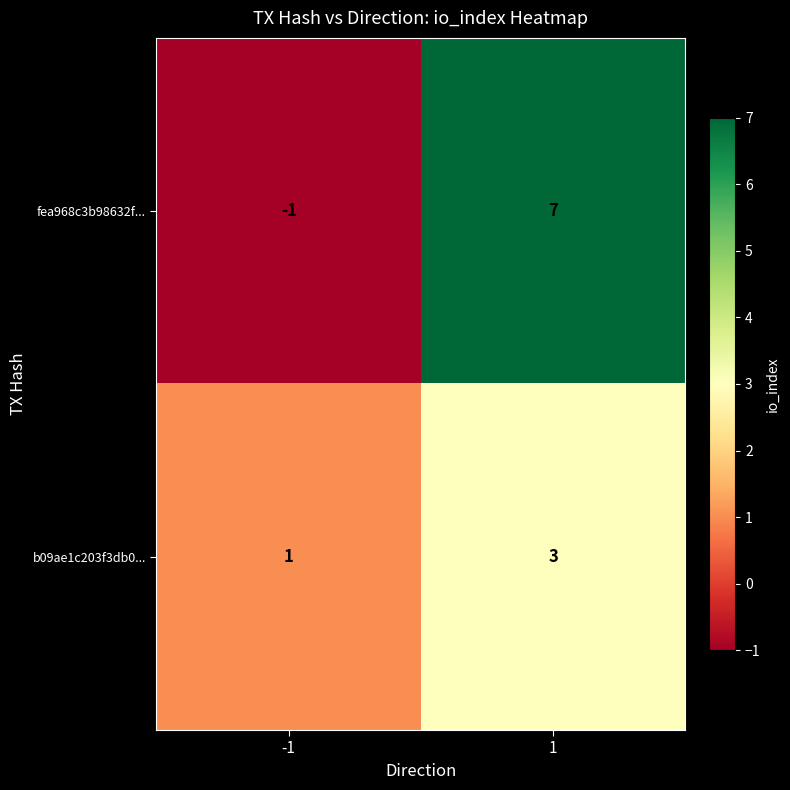

What is the maximum value for fea968c3b98632f...?

7